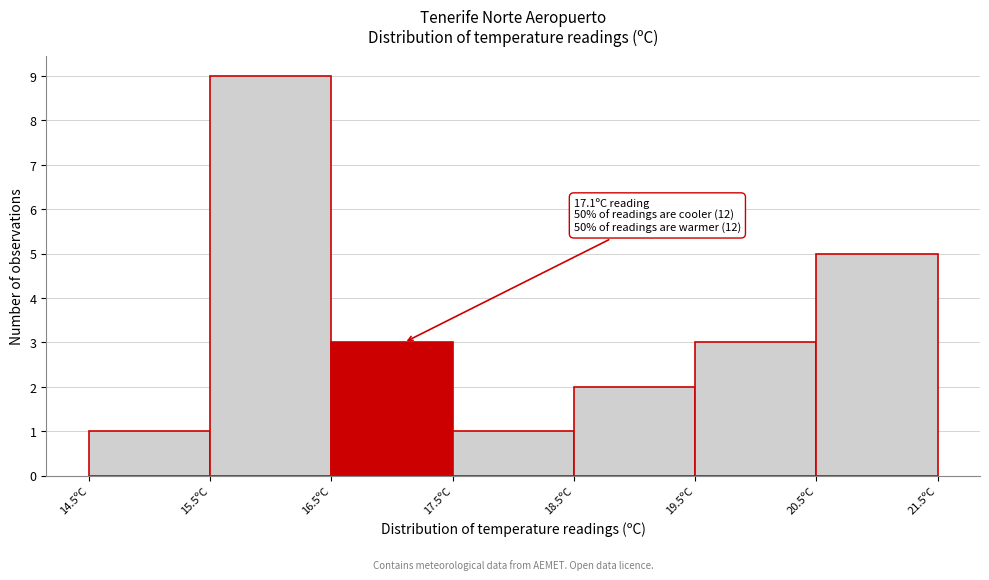

Which range on the x-axis has the tallest bar?

15.5 to 16.5